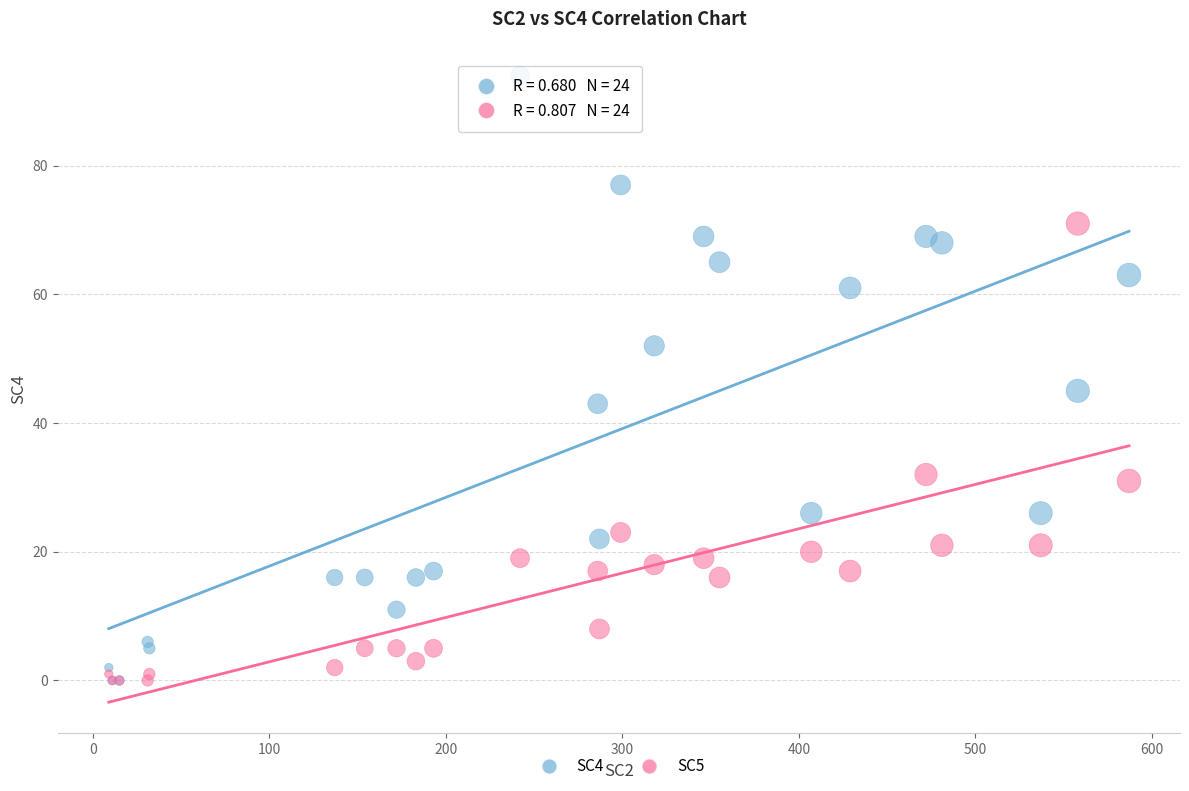

Across all series, what Y value is closest to 47?

45